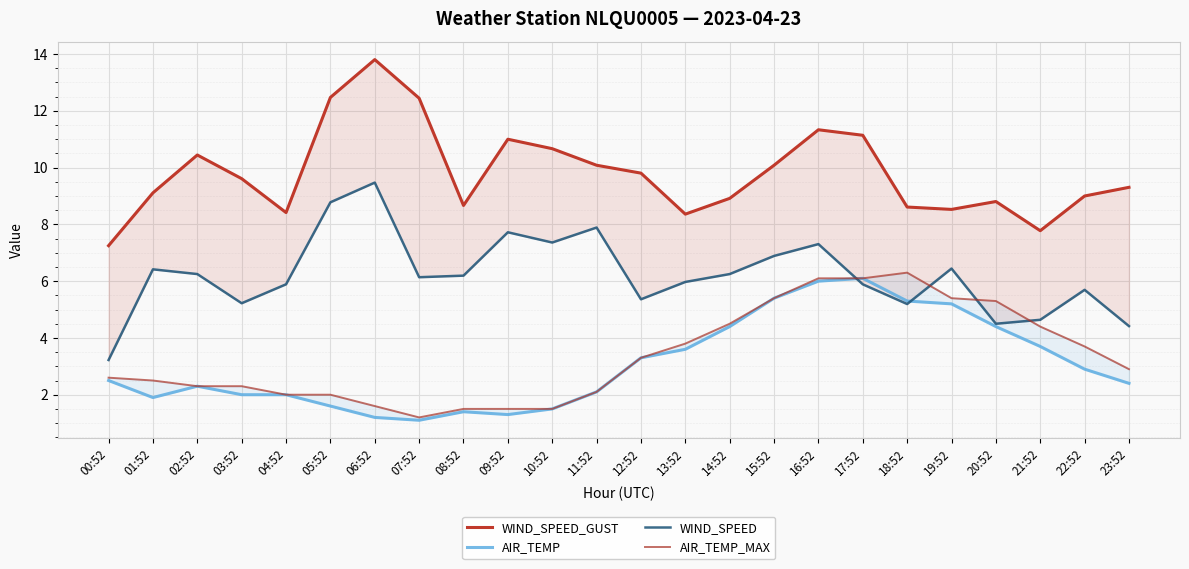

True or false: AIR_TEMP has a value of 1.5 at 10:52.

True